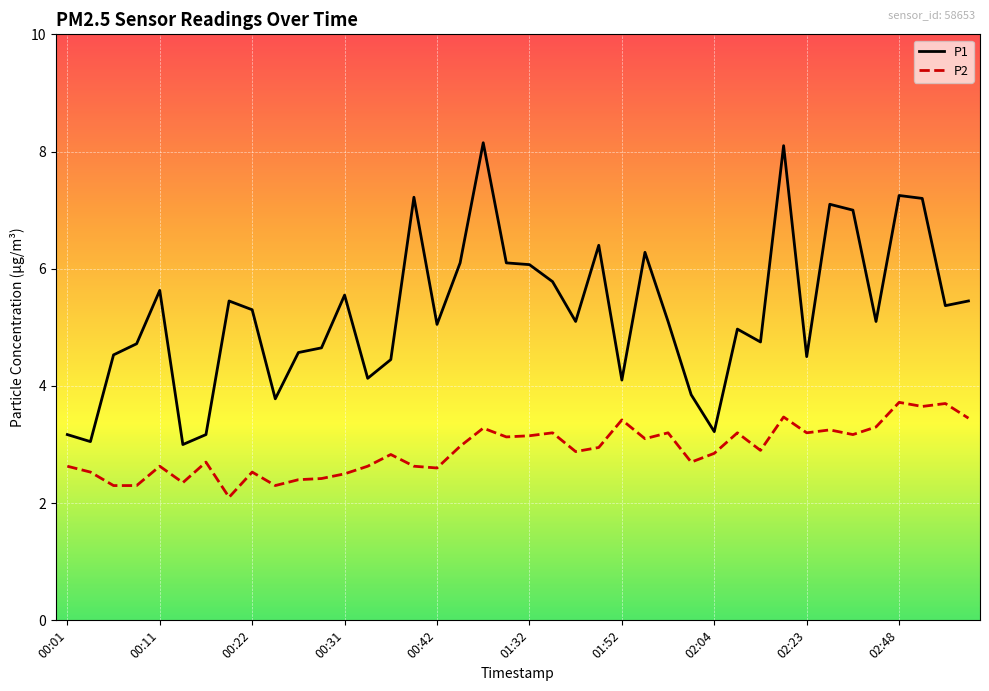

True or false: P2 and P1 cross at least once.

False